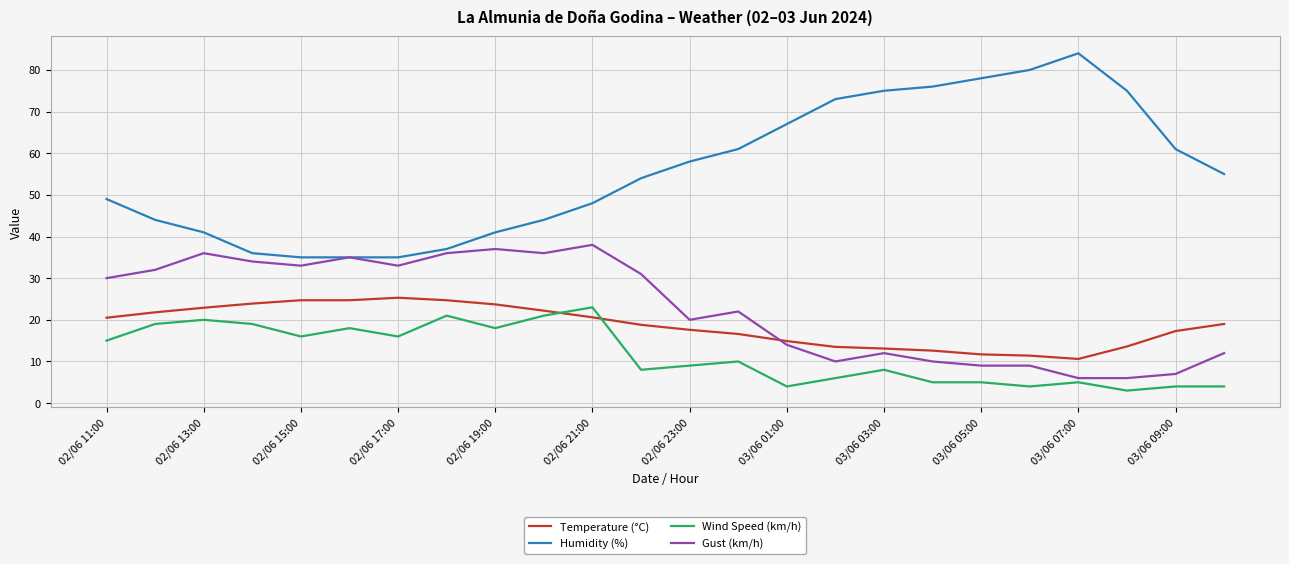

True or false: Gust (km/h) and Wind Speed (km/h) intersect in this chart.

False